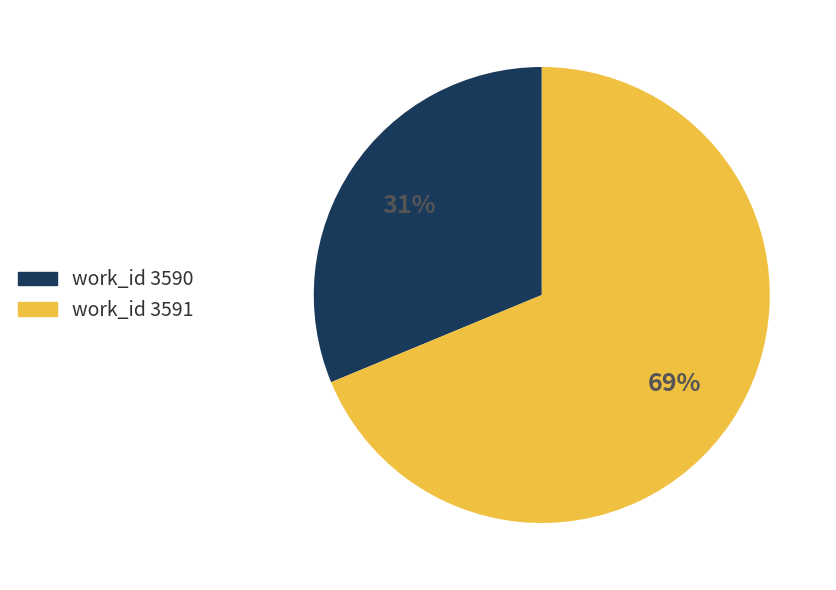

To the nearest percent, what is the average slice percentage?

50%